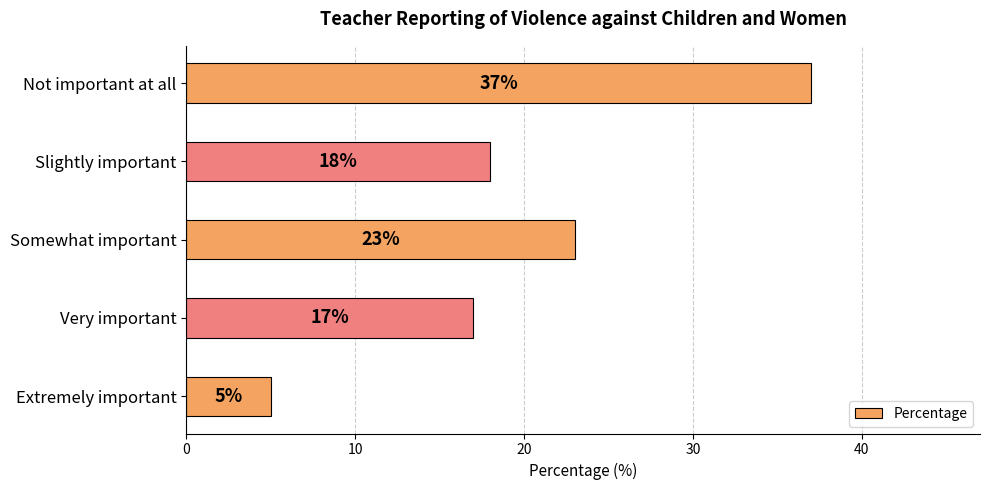

What is the difference between the second highest and second lowest values?

6